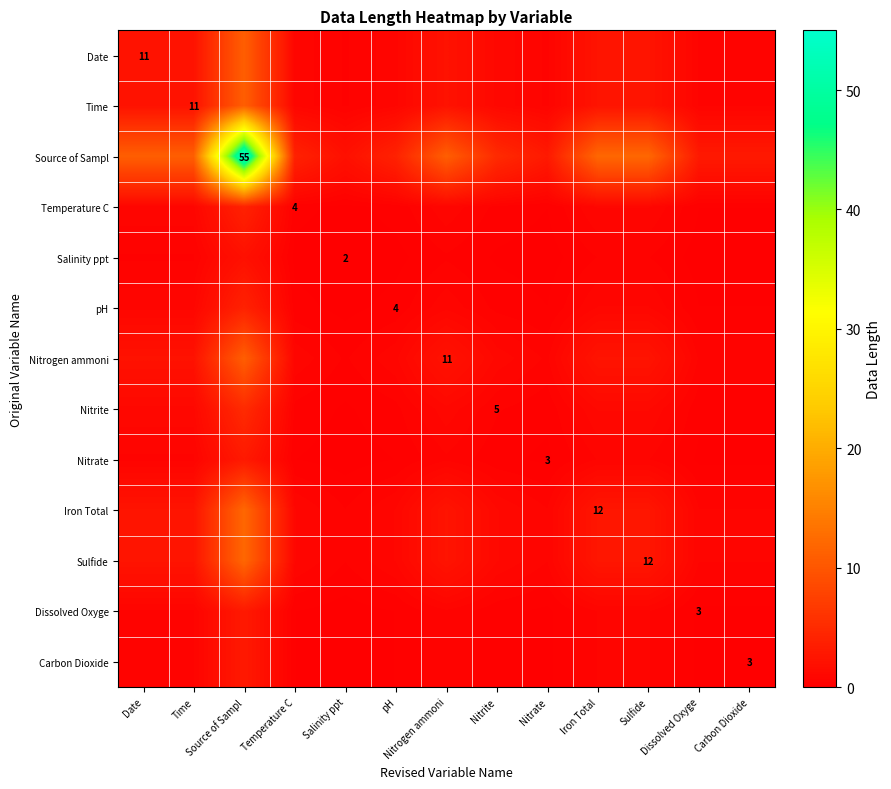

How many series are shown in this chart?

13